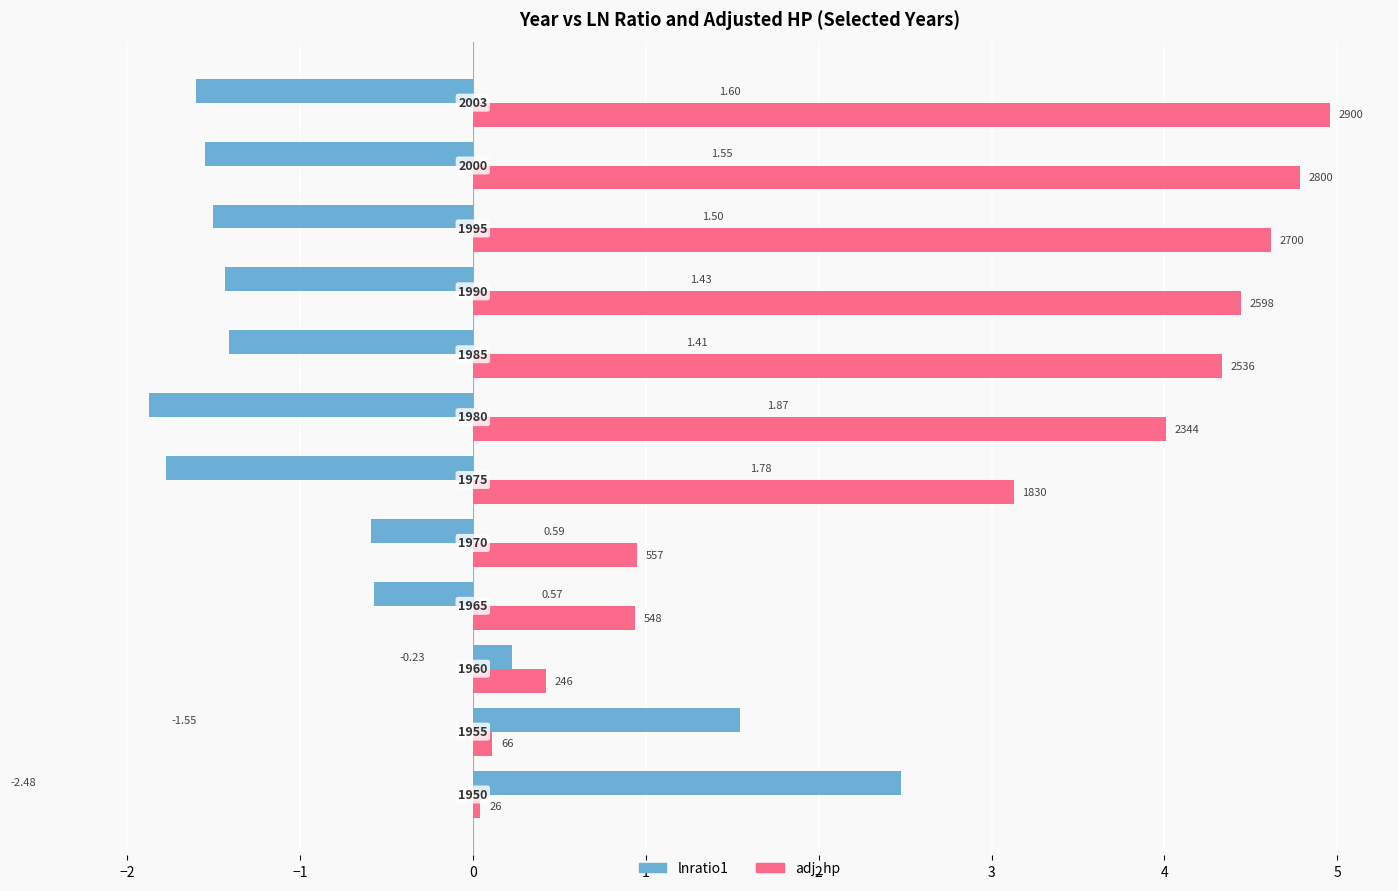

Reading left to right, list all the values displayed in this chart.

lnratio1: 2.5	1.5	0.2	-0.6	-0.6	-1.8	-1.9	-1.4	-1.4	-1.5	-1.6	-1.6
adj_hp: 0.0	0.1	0.4	0.9	1.0	3.1	4.0	4.3	4.4	4.6	4.8	5.0